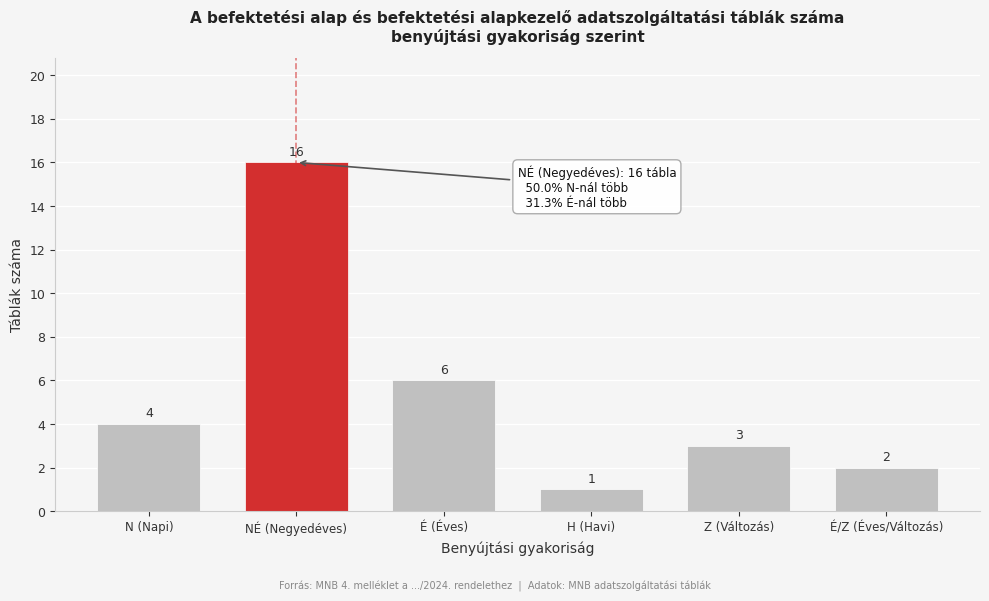

Reading left to right, list all the values displayed in this chart.

4	16	6	1	3	2